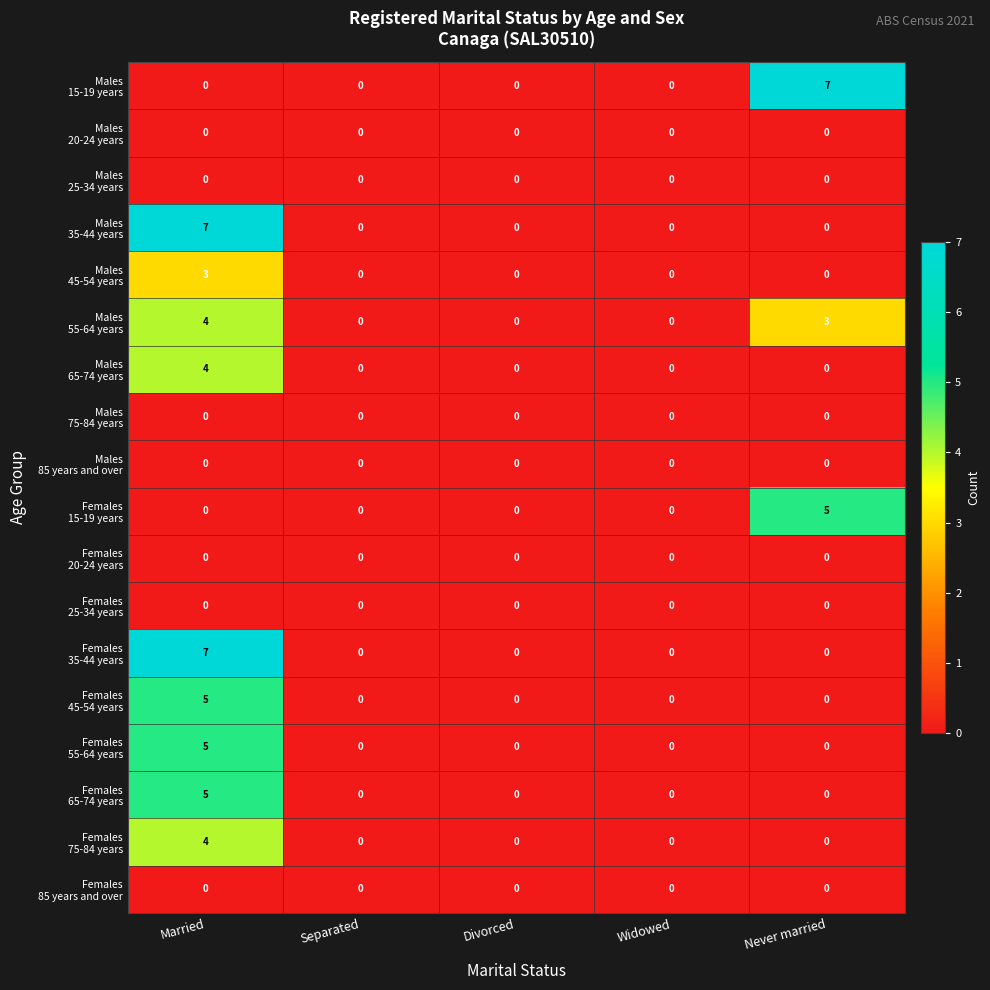

Count the number of categories in the chart.

5